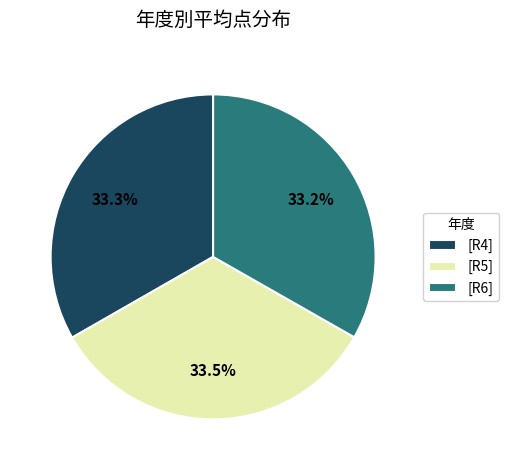

Approximately how many times larger is the value at [R4] compared to [R5]?

1.0